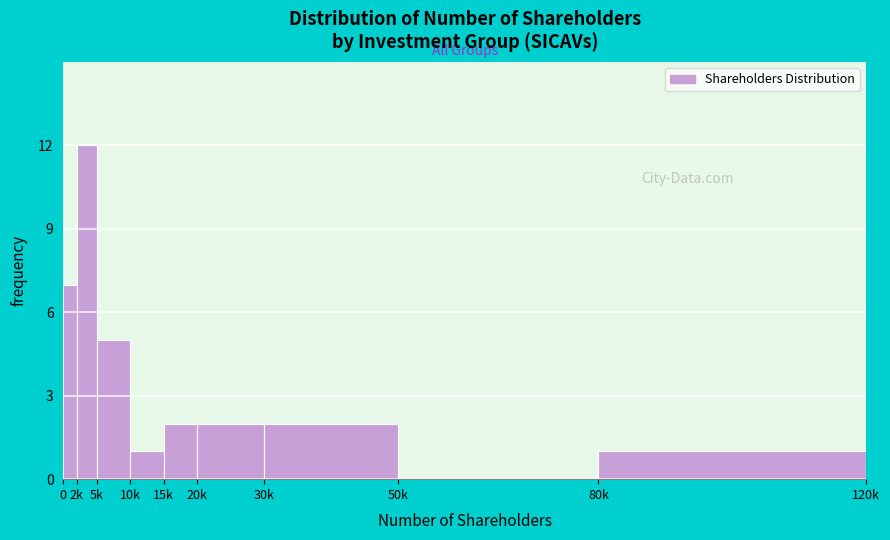

Reading left to right, extract all data points from this chart.

0=7	2k=12	5k=5	10k=1	15k=2	20k=2	30k=2	50k=0	80k=1